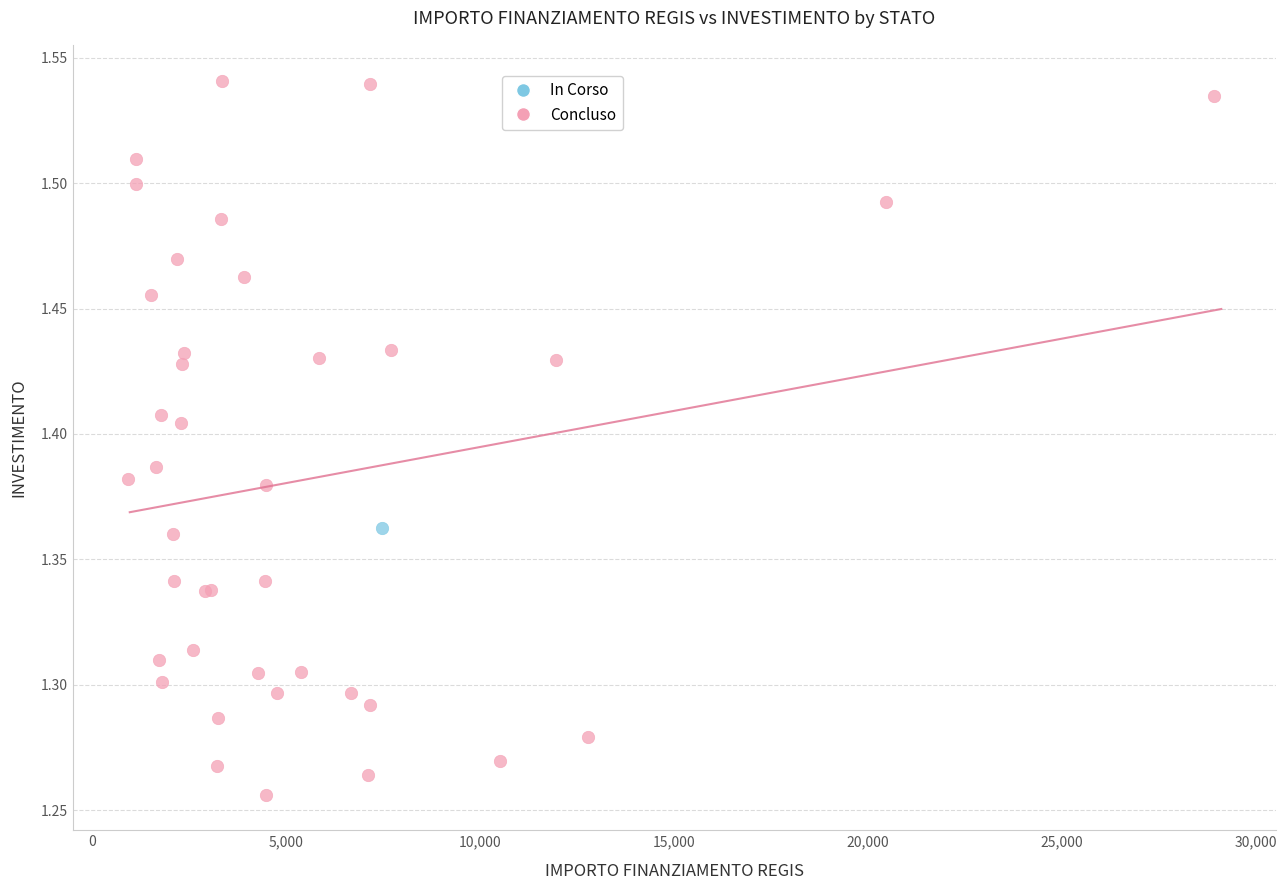

What are all the series names shown in the legend?

In Corso, Concluso